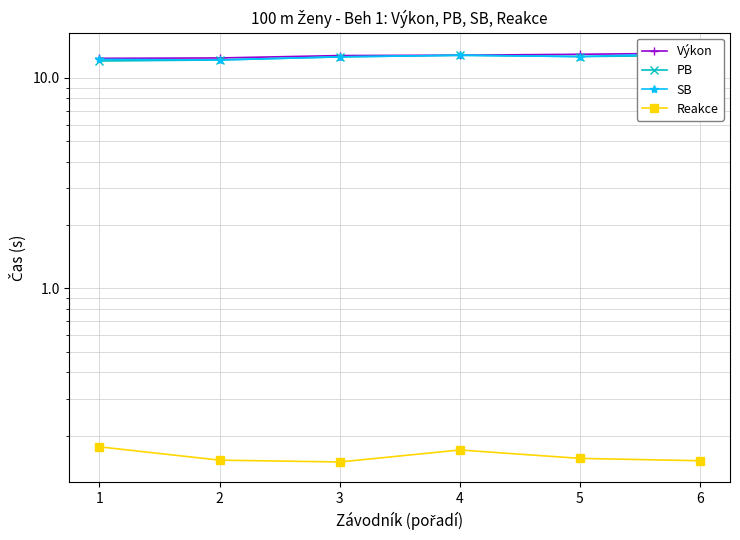

True or false: SB and Reakce intersect in this chart.

False